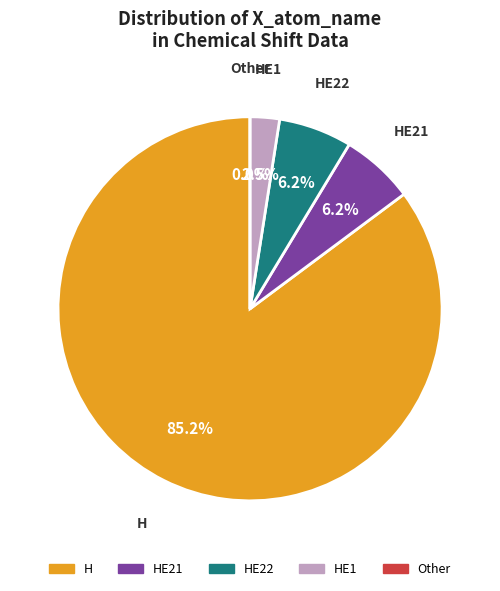

Which slice is the largest?

H